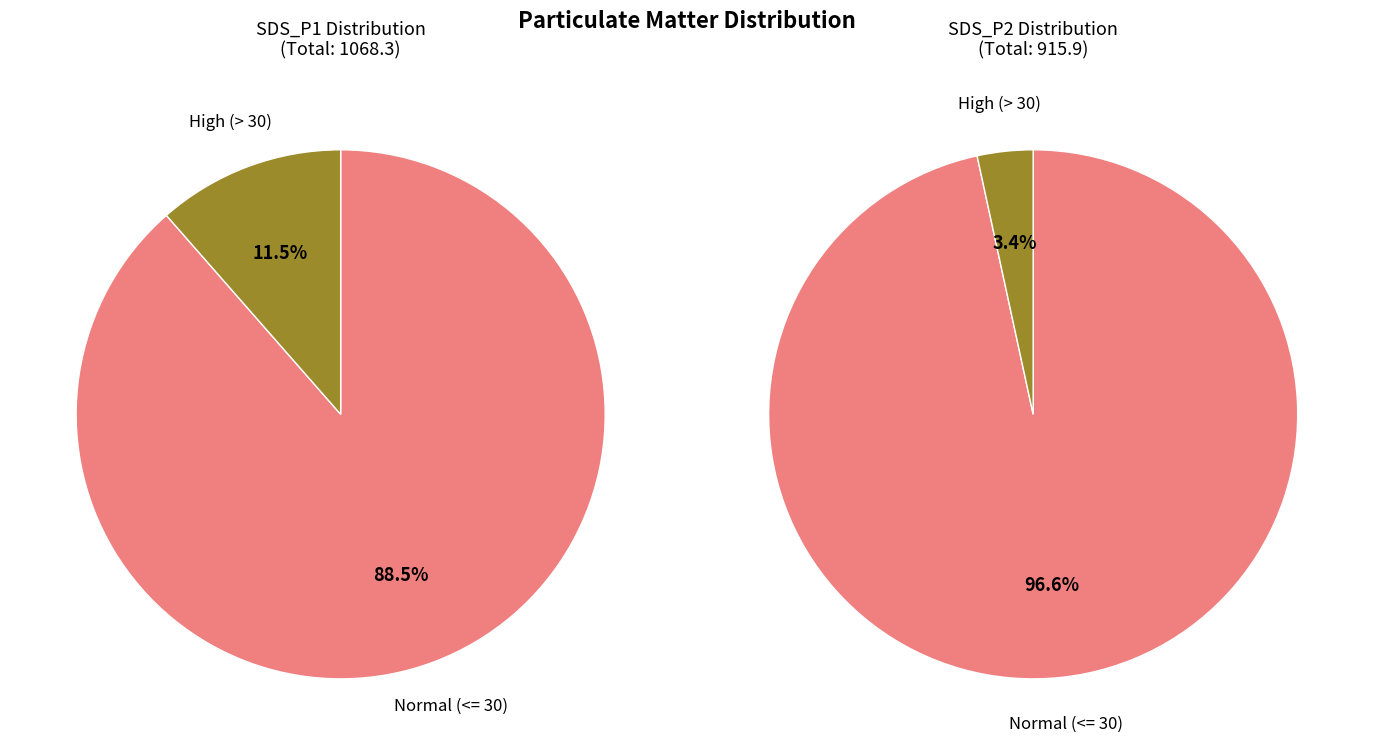

Does 29 account for over 50% of the chart?

No